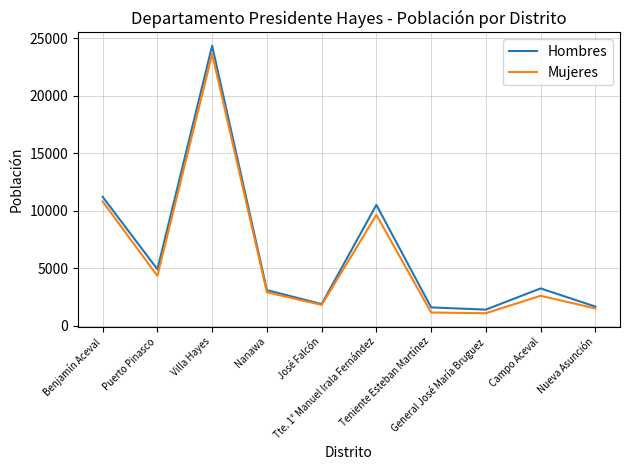

What is the highest value of the Mujeres series?

23627